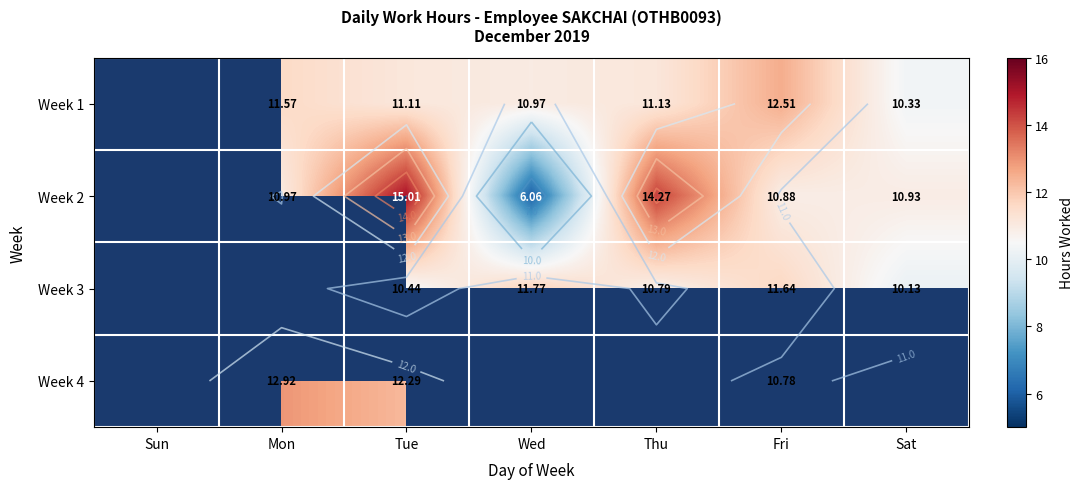

What is the maximum value for Week 3?

11.8